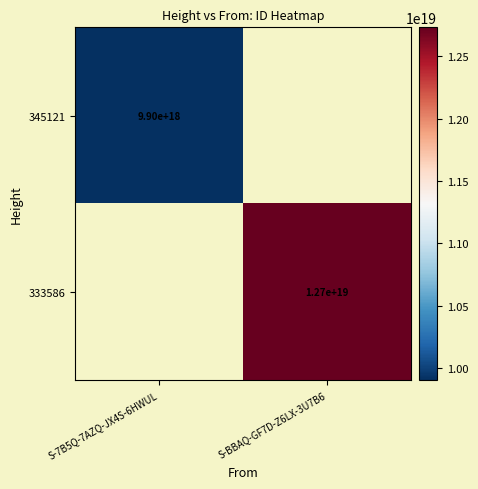

Is it true that 333586 equals 12700000000000000000 at S-BBAQ-GF7D-Z6LX-3U7B6?

True